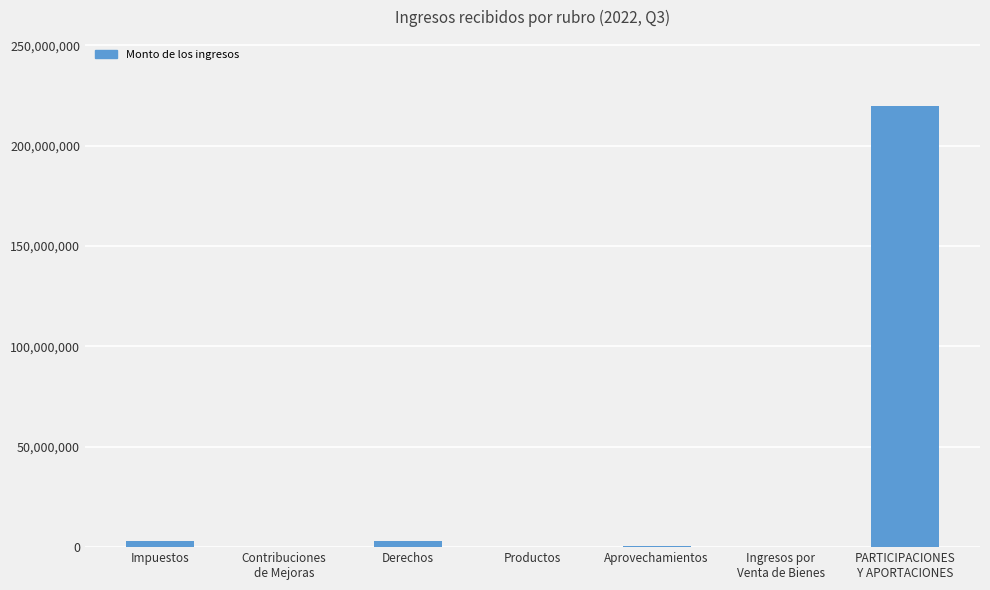

What is the greatest value displayed?

219681623